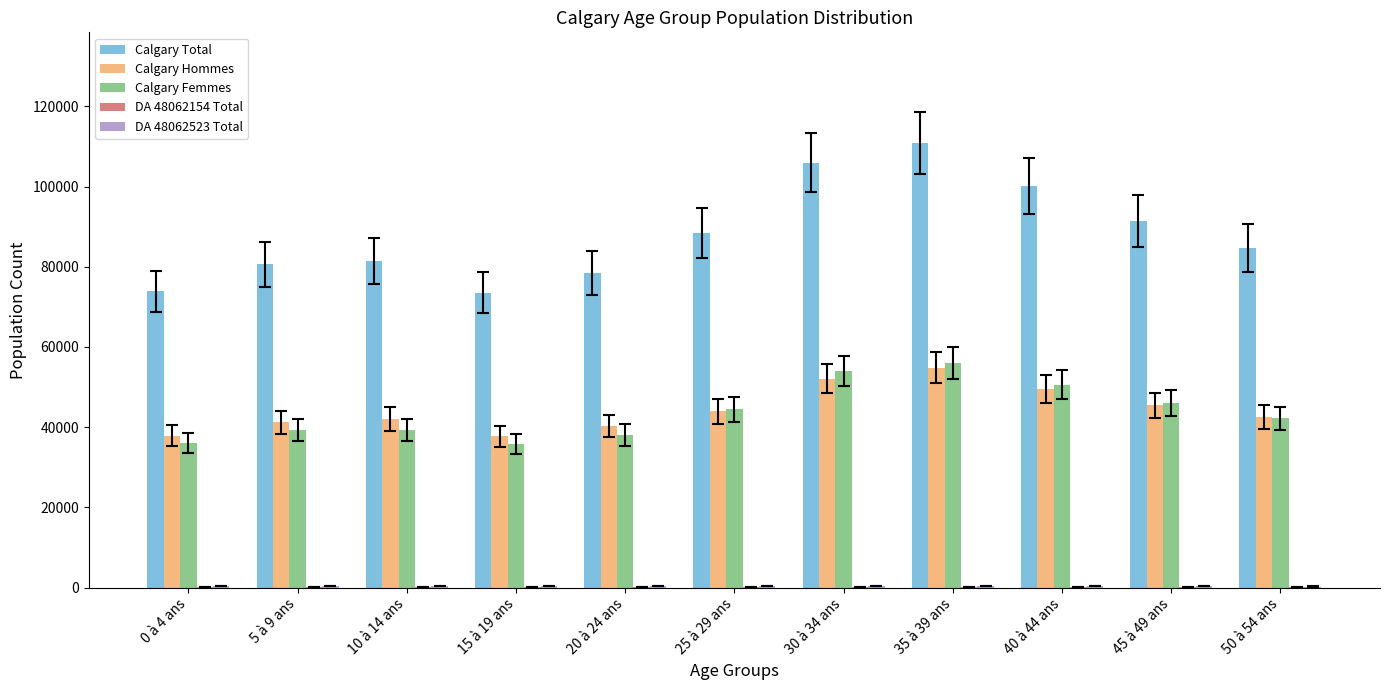

How many distinct data groups are displayed?

5